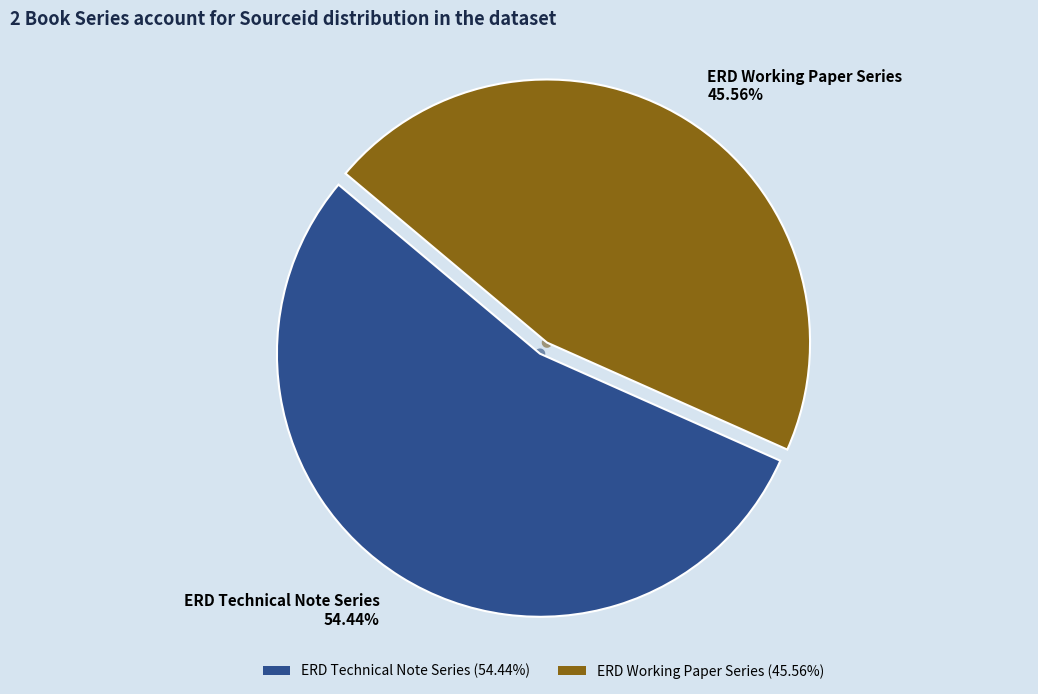

True or false: ERD Technical Note Series accounts for 54% of the total.

True